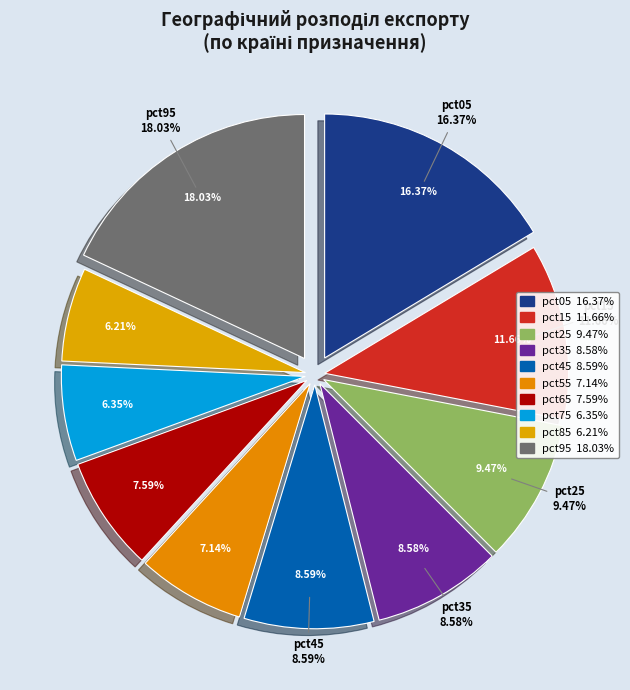

Which slice is the smallest?

pct85